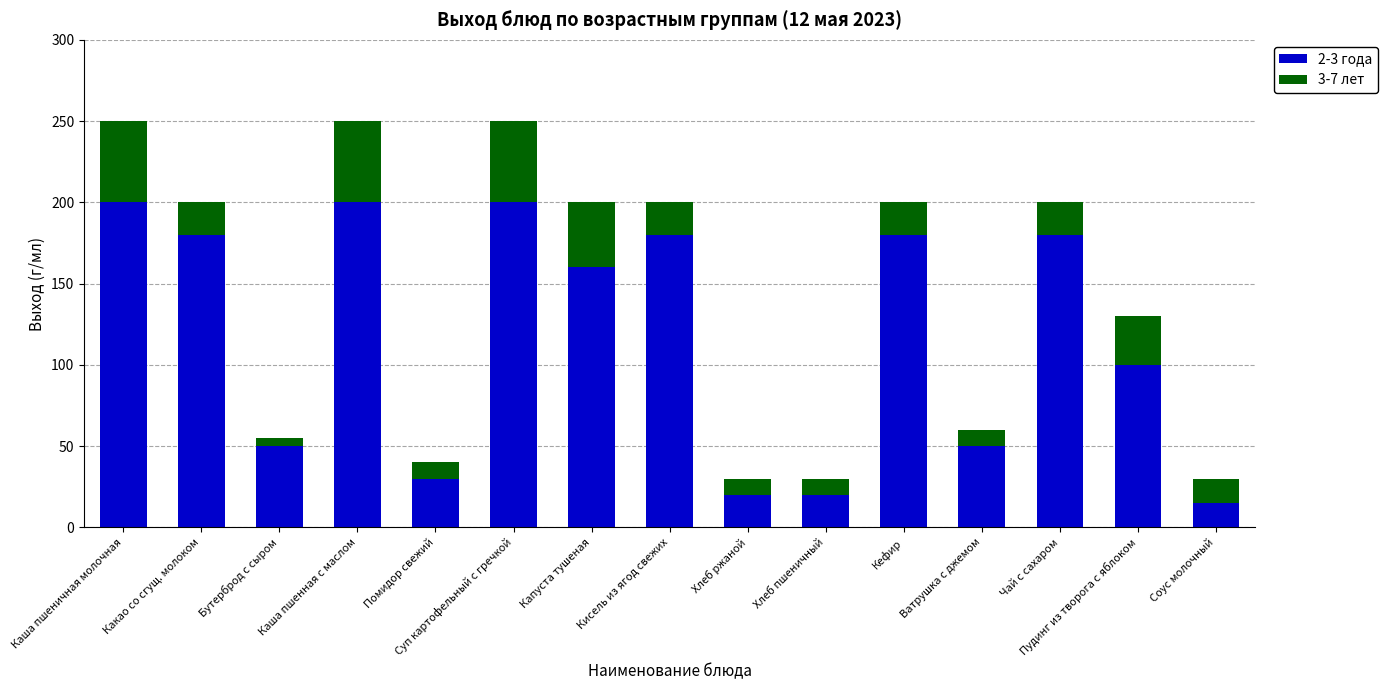

What is the minimum value for 2-3 года?

15